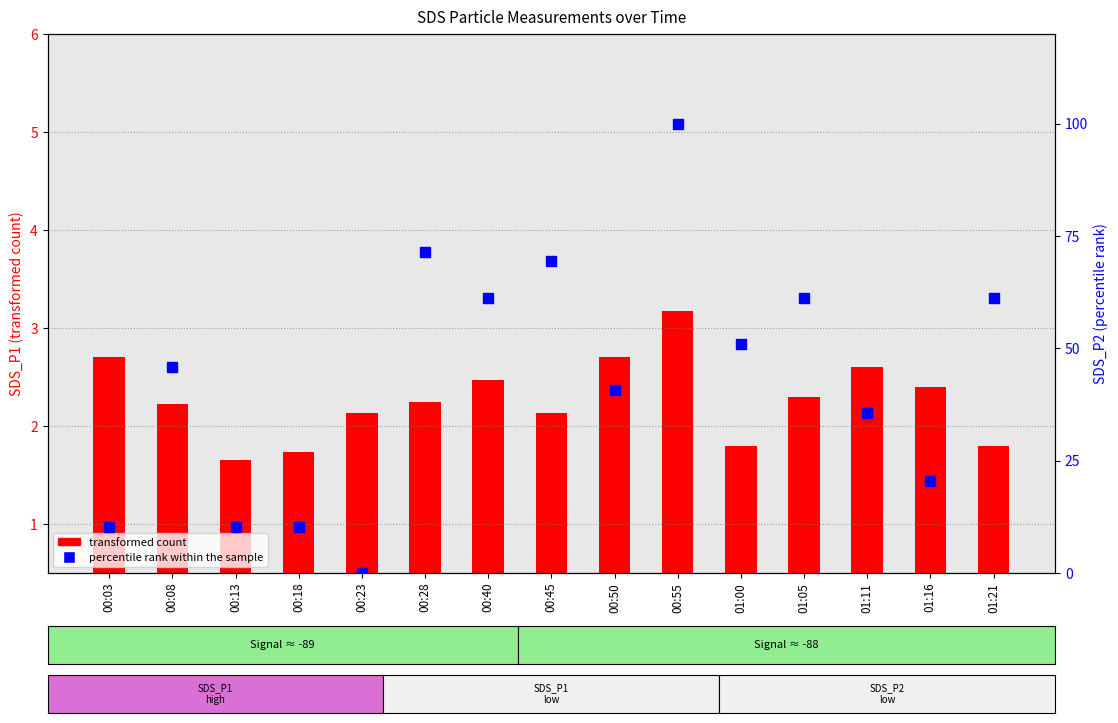

Between 00:13 and 01:11, which is larger?

01:11